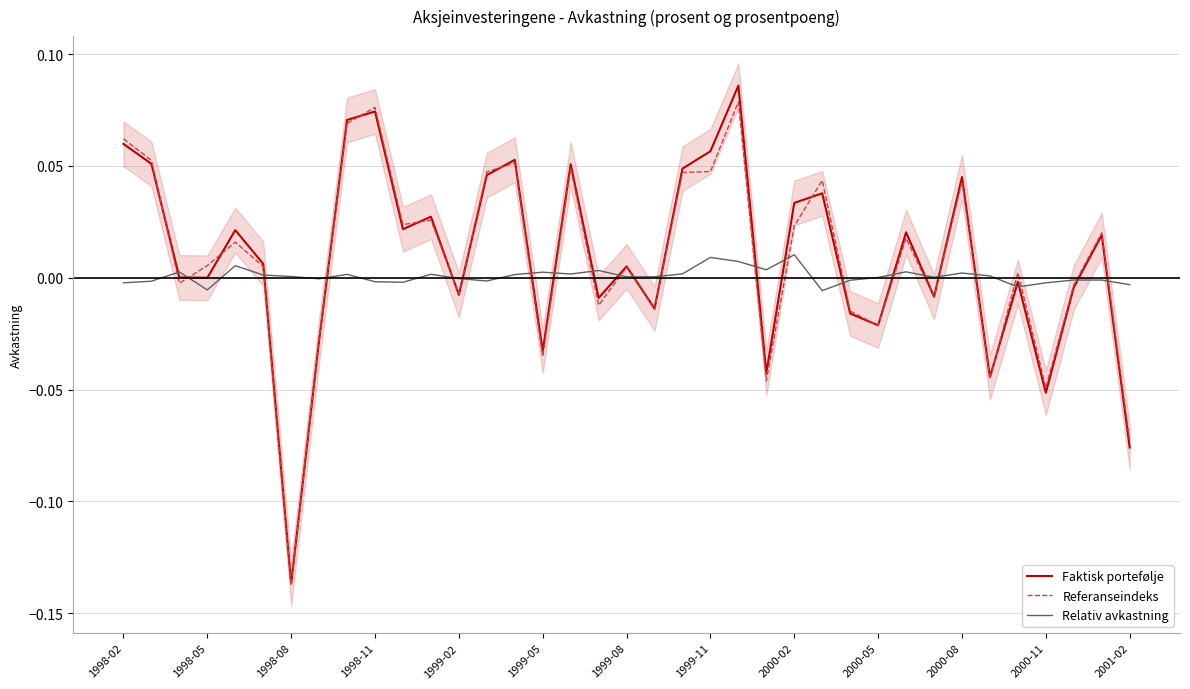

How many values in the Relativ avkastning series are below 0?

15